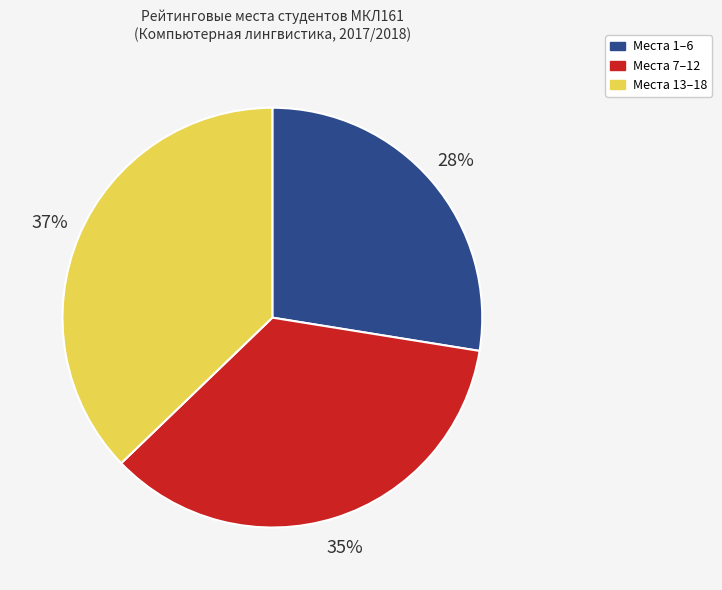

To the nearest percent, what is the combined percentage of Места 1–6 and Места 13–18?

65%